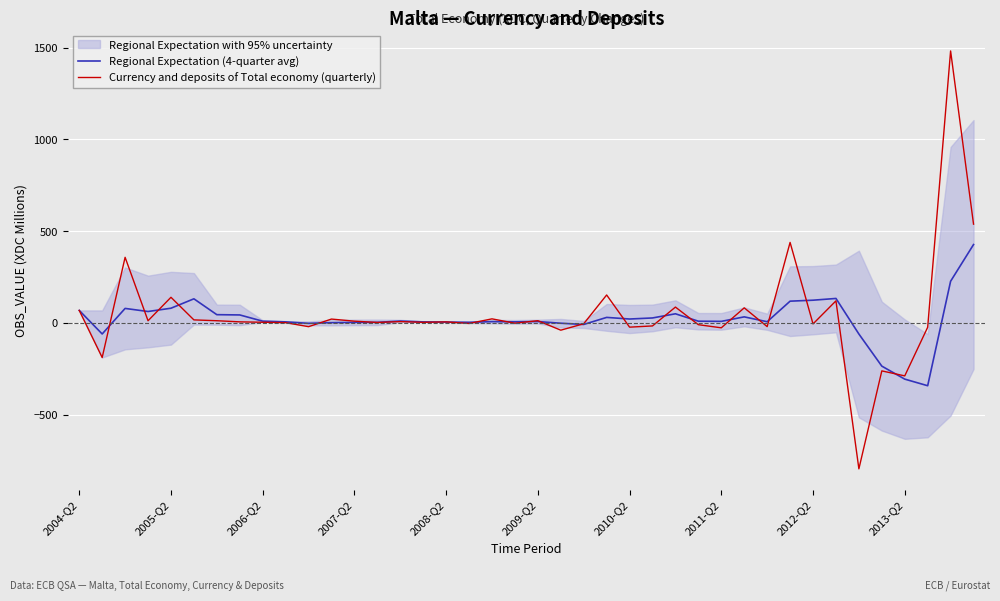

What is the lowest value of the Currency and deposits of Total economy (quarterly) series?

-794.7